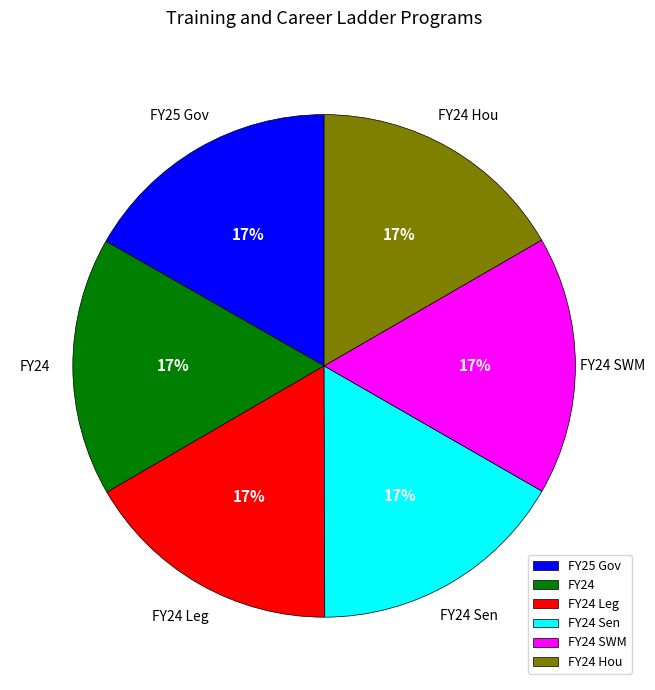

To the nearest percent, what is the combined percentage of FY24 Hou and FY24 Leg?

33%